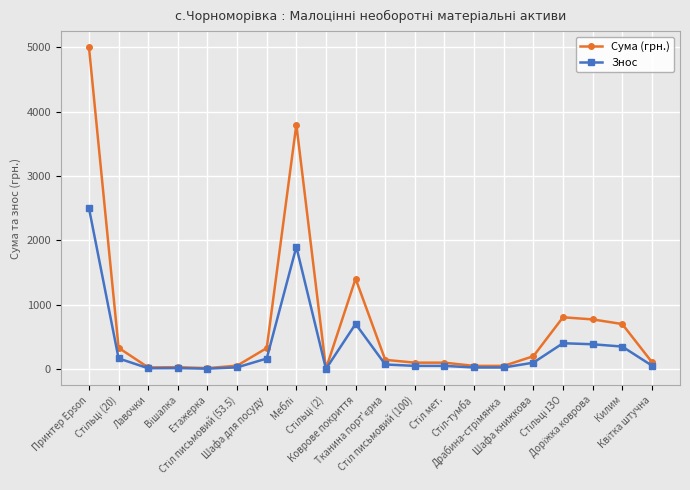

True or false: Сума (грн.) has more than 0 points higher than both neighbors.

True